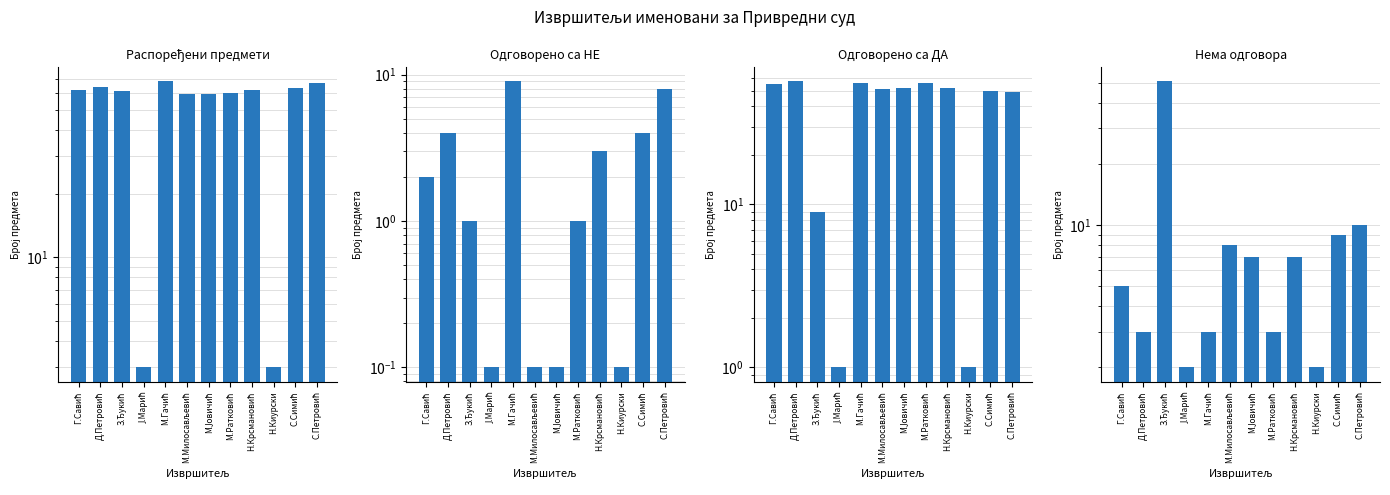

Which has a higher value, Ј.Марић or М.Милосављевић?

М.Милосављевић